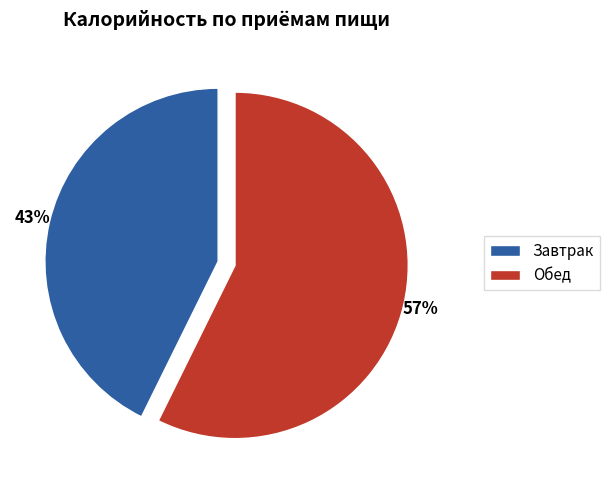

Which has a higher value, Обед or Завтрак?

Обед